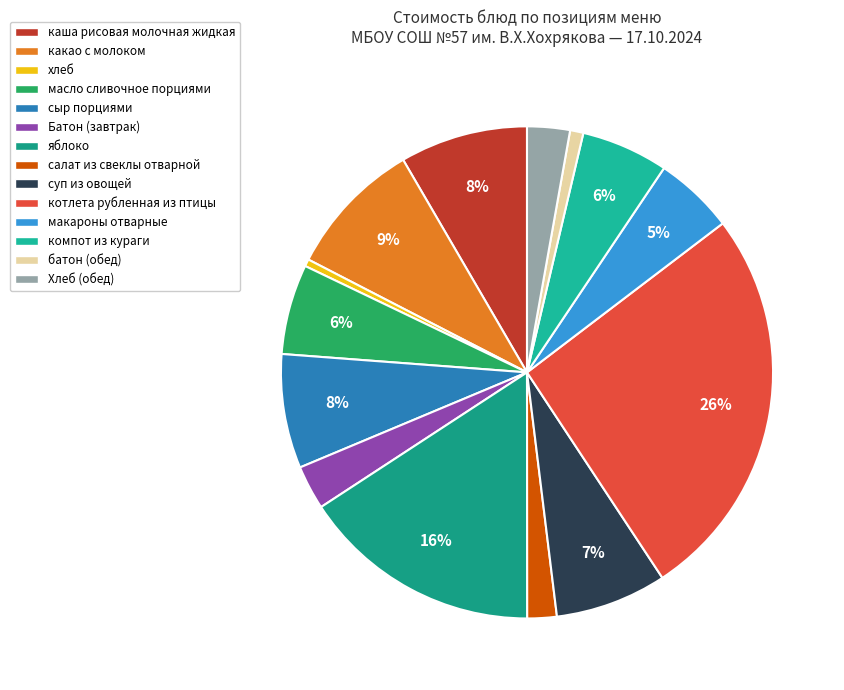

Does any single category account for the majority?

No